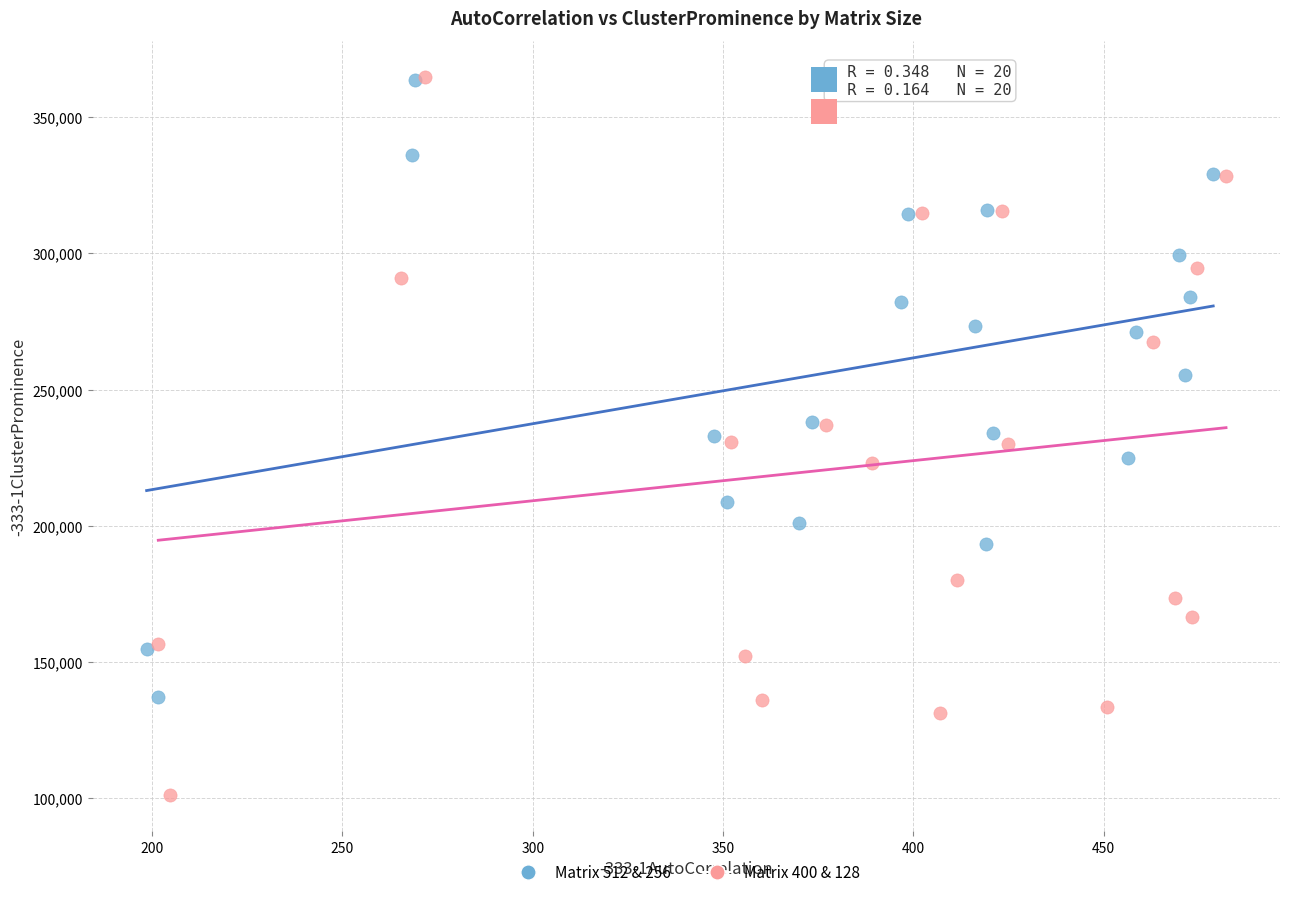

Which series contains the lowest Y value?

Matrix 400 & 128